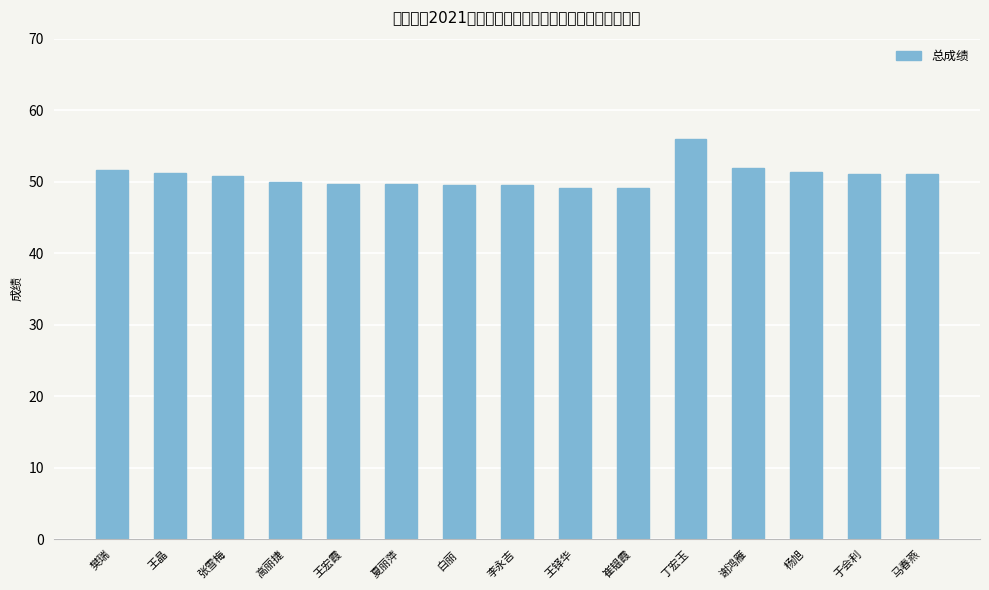

How many series are shown in this chart?

1